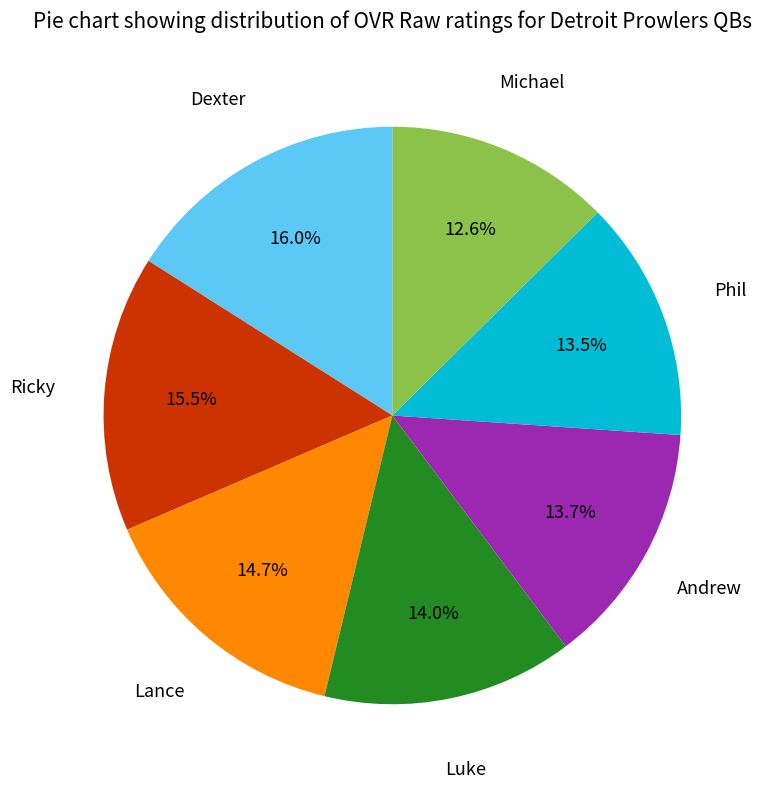

To the nearest percent, what percentage of the pie is Luke?

14%